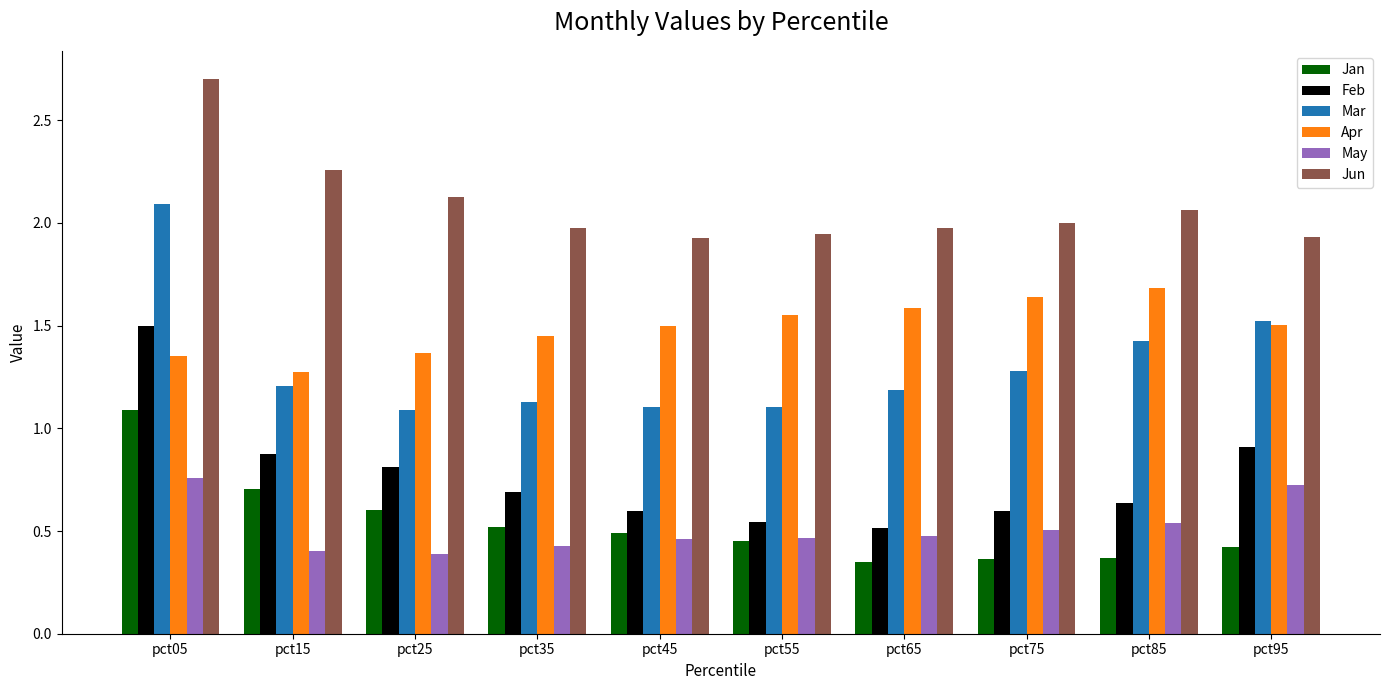

At which category is the sum across all series the highest?

pct05